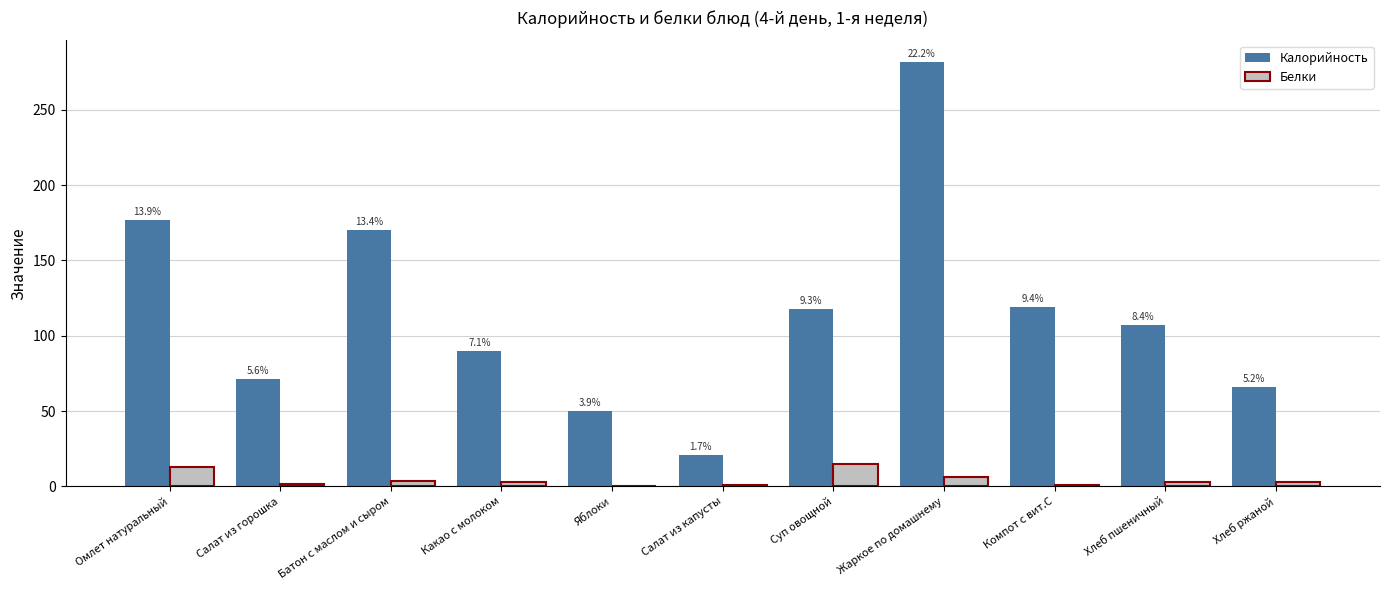

Between Яблоки and Какао с молоком, which is larger?

Какао с молоком